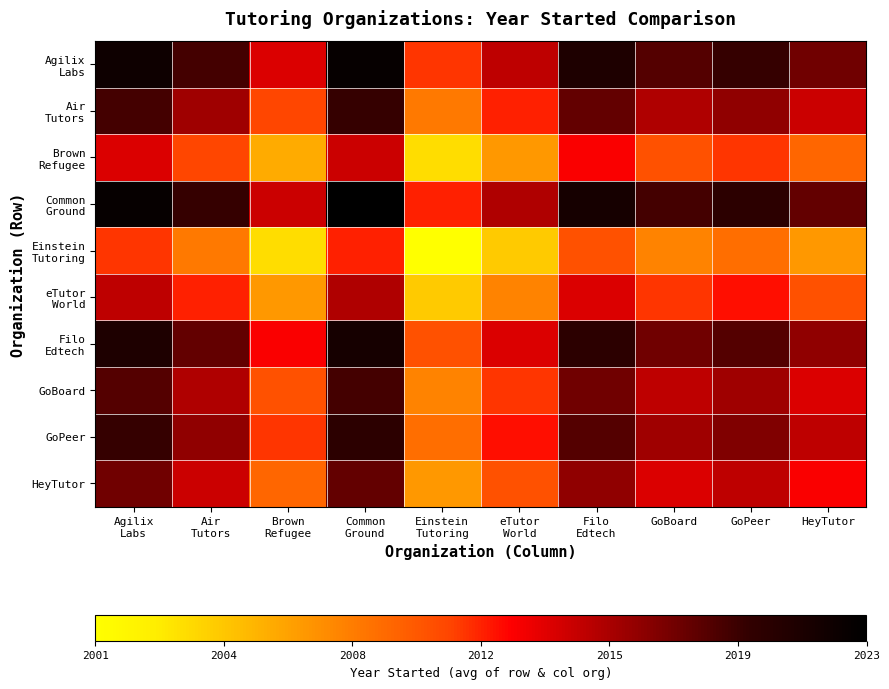

What is the total value across all series at Filo
Edtech?

20170.5